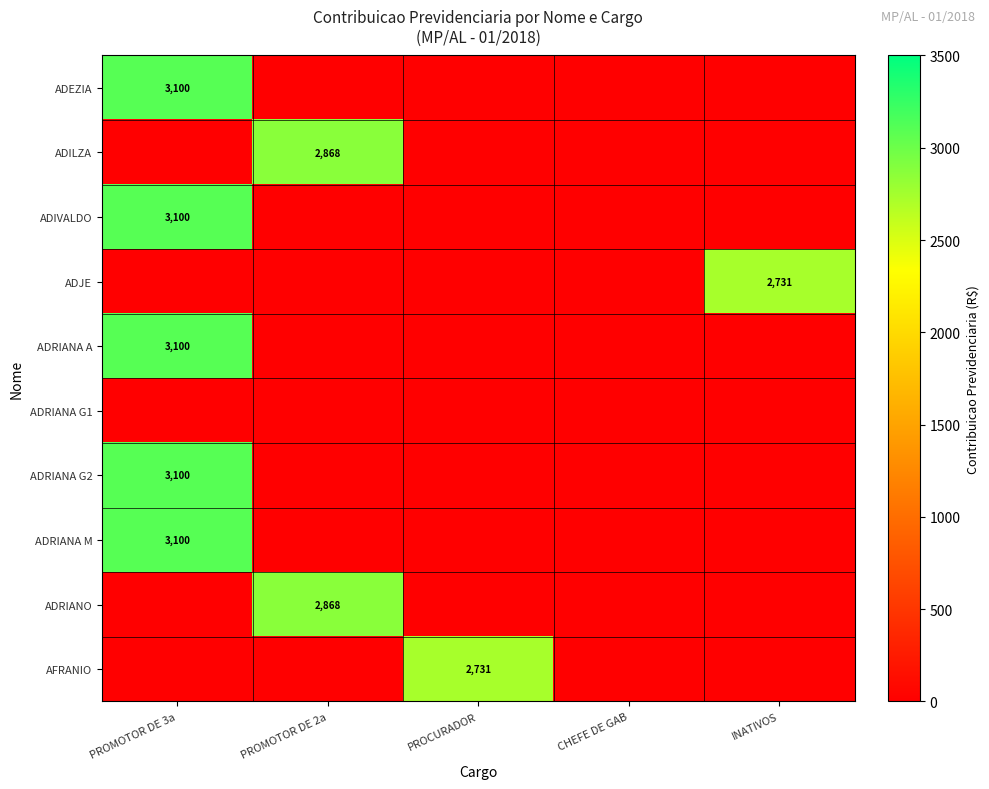

True or false: ADJE has a value of 2731 at INATIVOS.

True